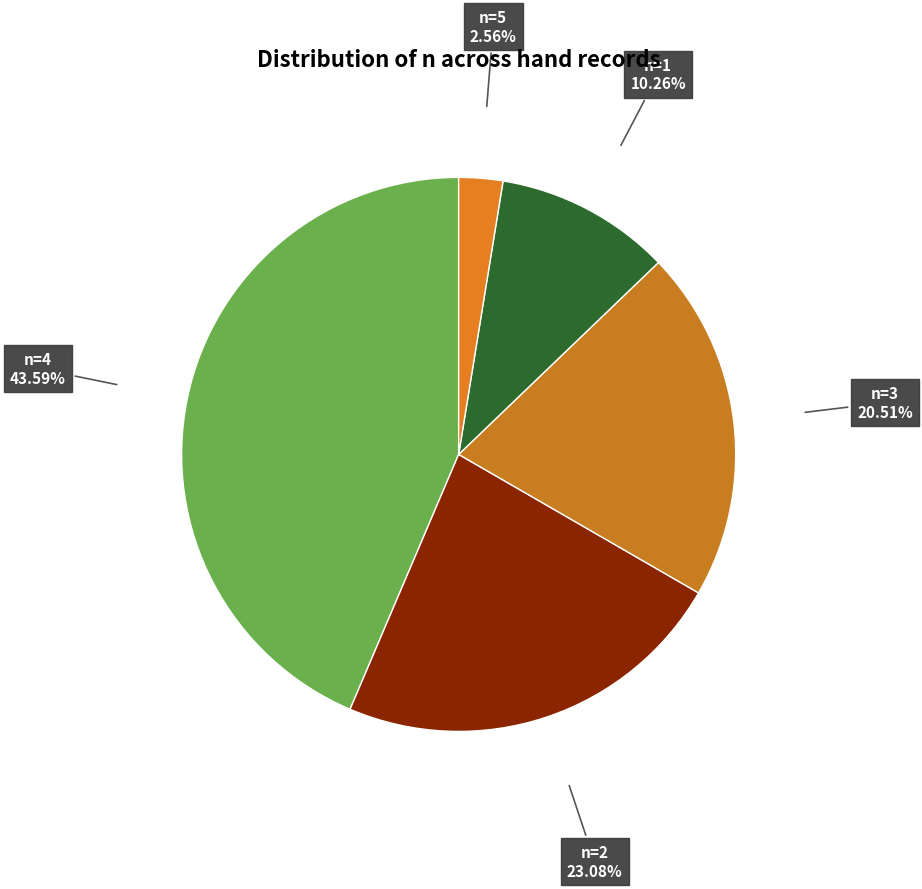

How many segments does this pie chart have?

5